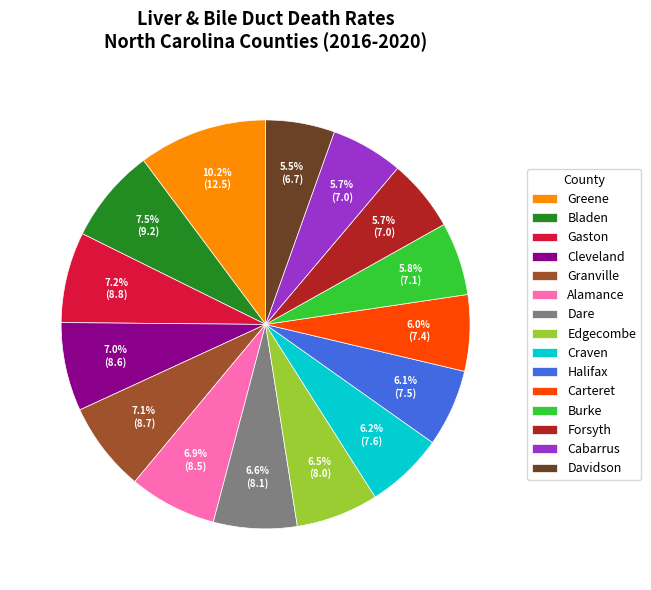

Which has a higher value, Granville or Davidson?

Granville